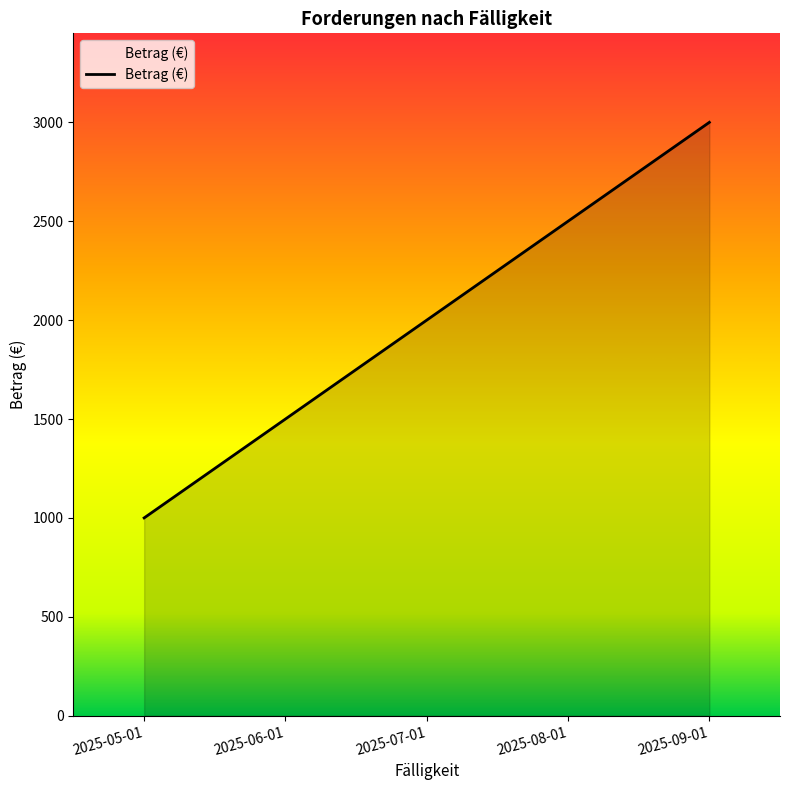

How many lines are shown in the chart?

1